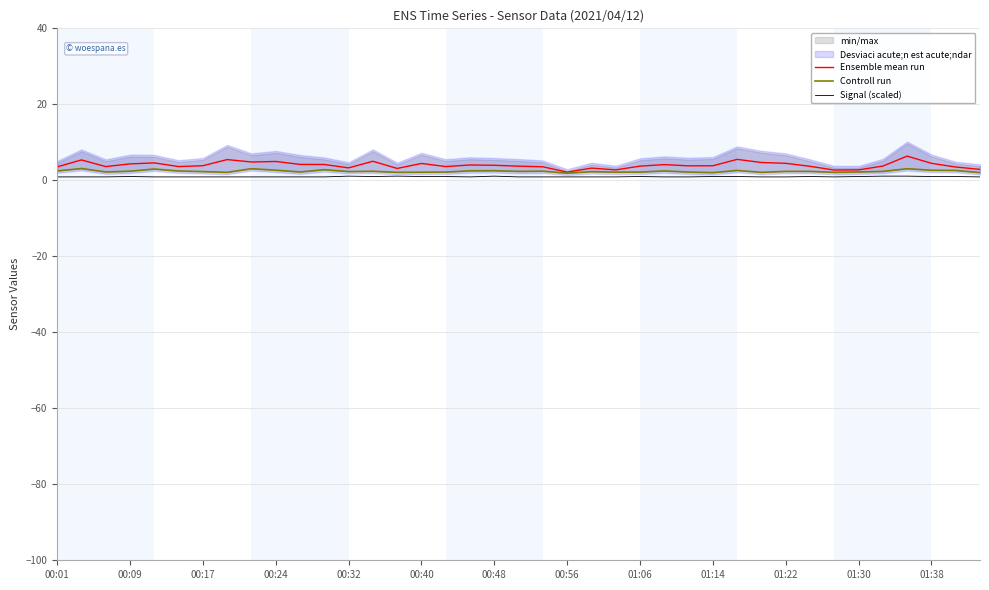

What is the sum of all Signal (scaled) values?

37.2